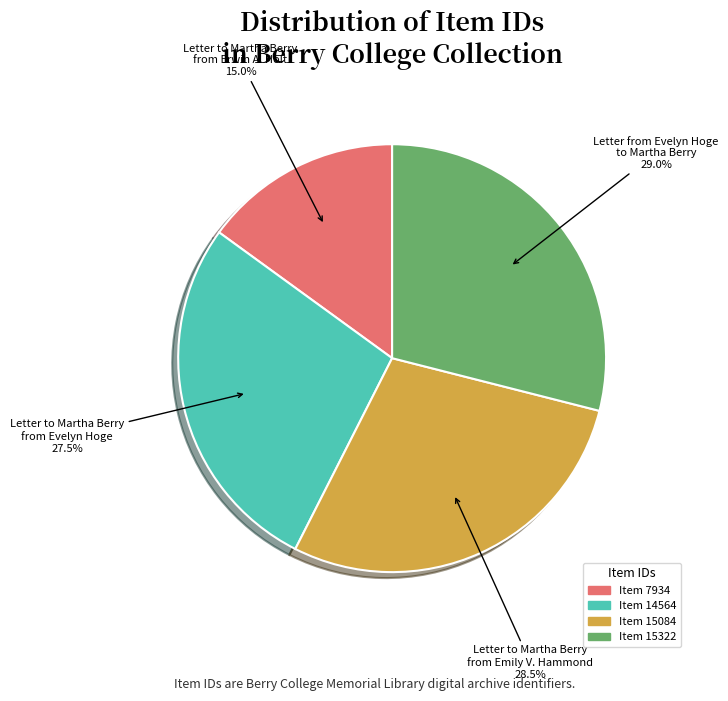

Is there a majority slice in this chart?

No